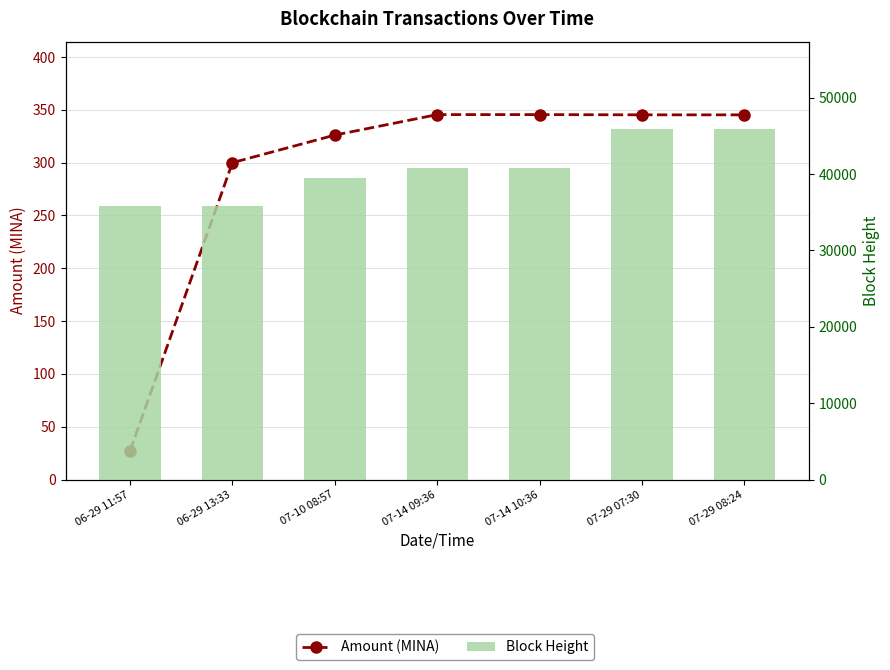

What is the value of the Amount (MINA) bar at the 4th from the left?

345.5